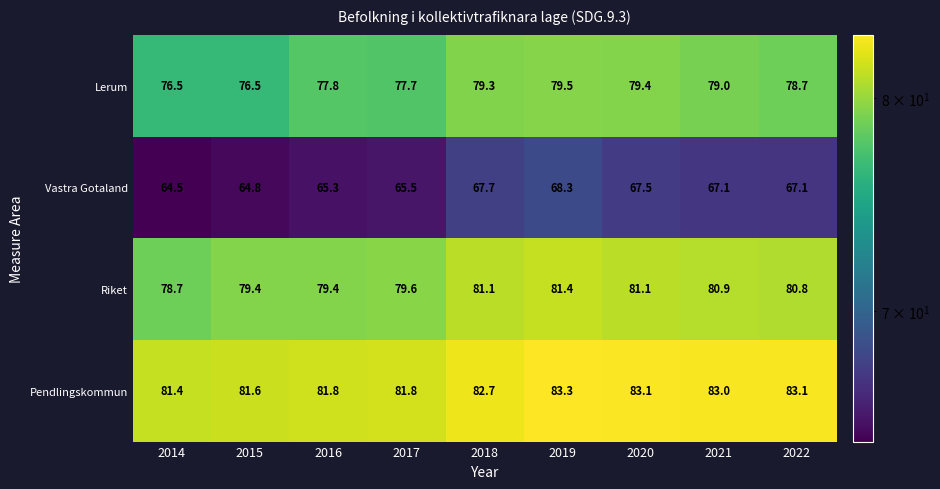

How many data points does each series have?

9